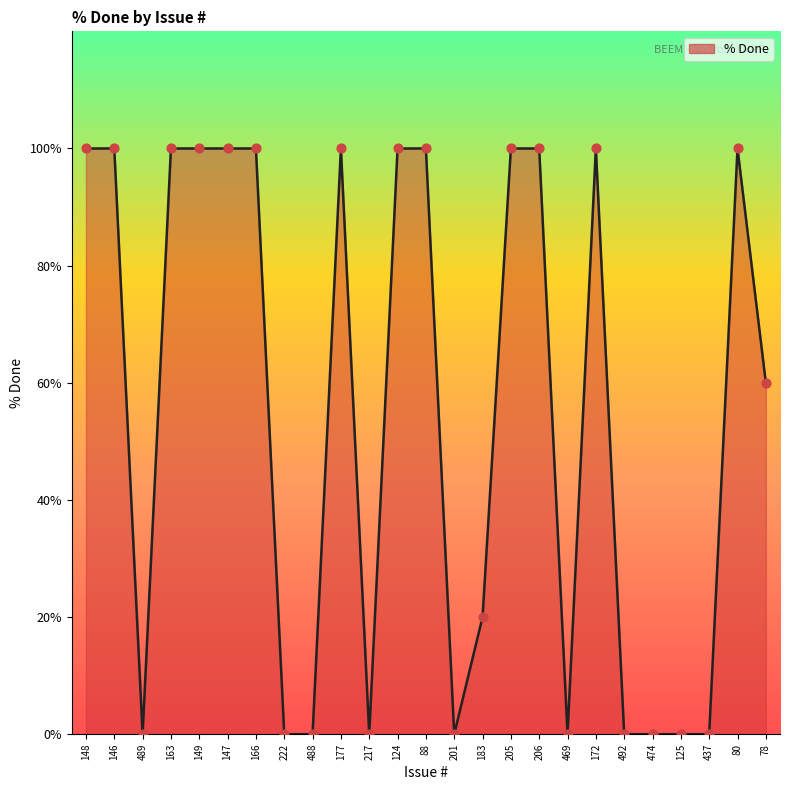

What is the change in value from 217 to 172?

+100